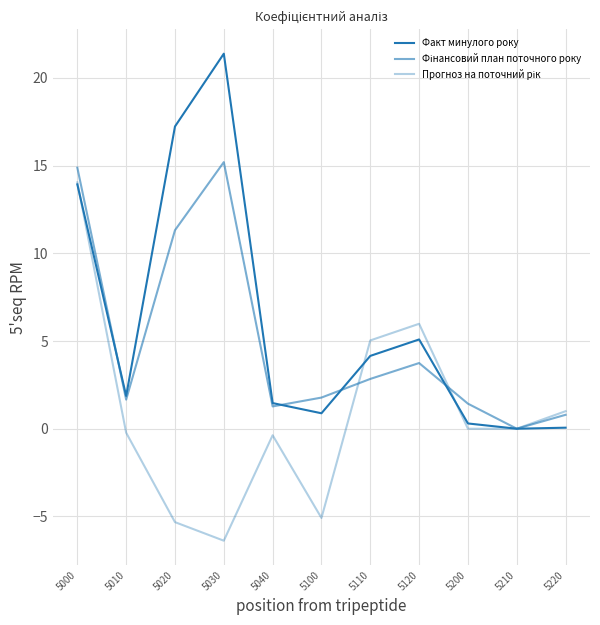

What is the spread (max minus min) of values at 5030?

27.8